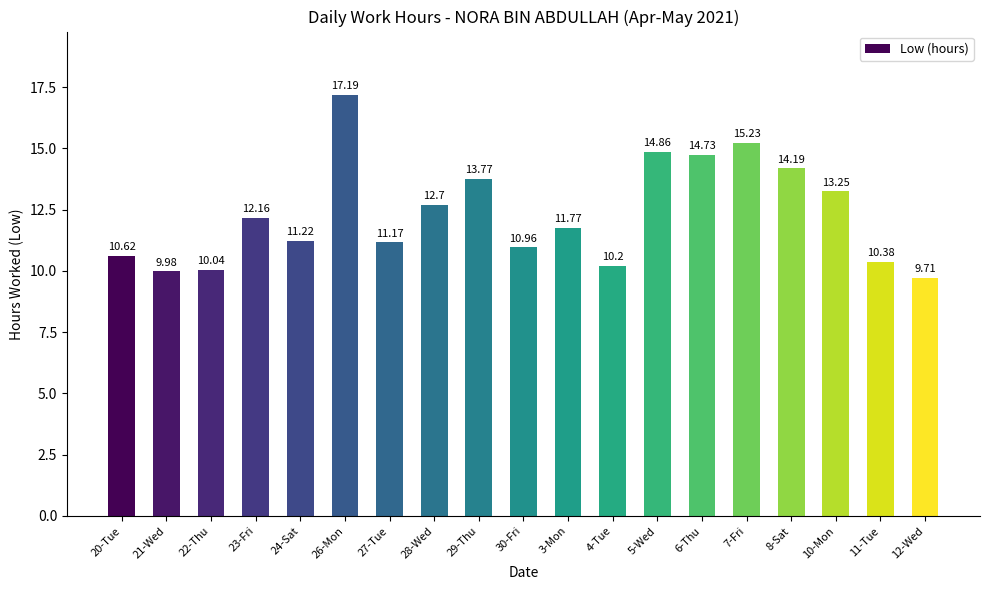

List the labels in order of value, largest first.

26-Mon, 7-Fri, 5-Wed, 6-Thu, 8-Sat, 29-Thu, 10-Mon, 28-Wed, 23-Fri, 3-Mon, 24-Sat, 27-Tue, 30-Fri, 20-Tue, 11-Tue, 4-Tue, 22-Thu, 21-Wed, 12-Wed